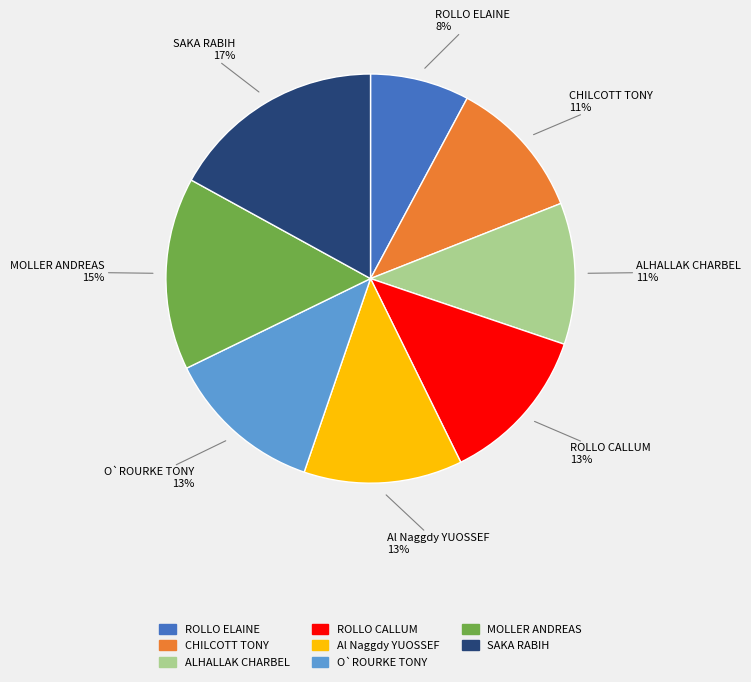

To the nearest percent, what percentage of the pie is MOLLER ANDREAS?

15%